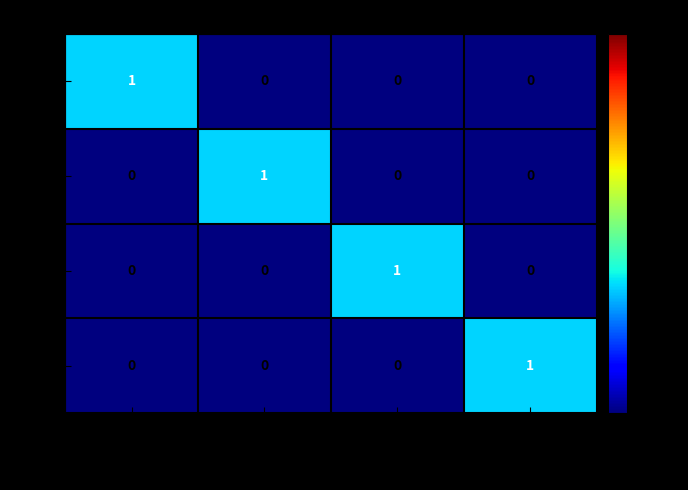

True or false: 9900 has a value of 1 at Pace spike.

True